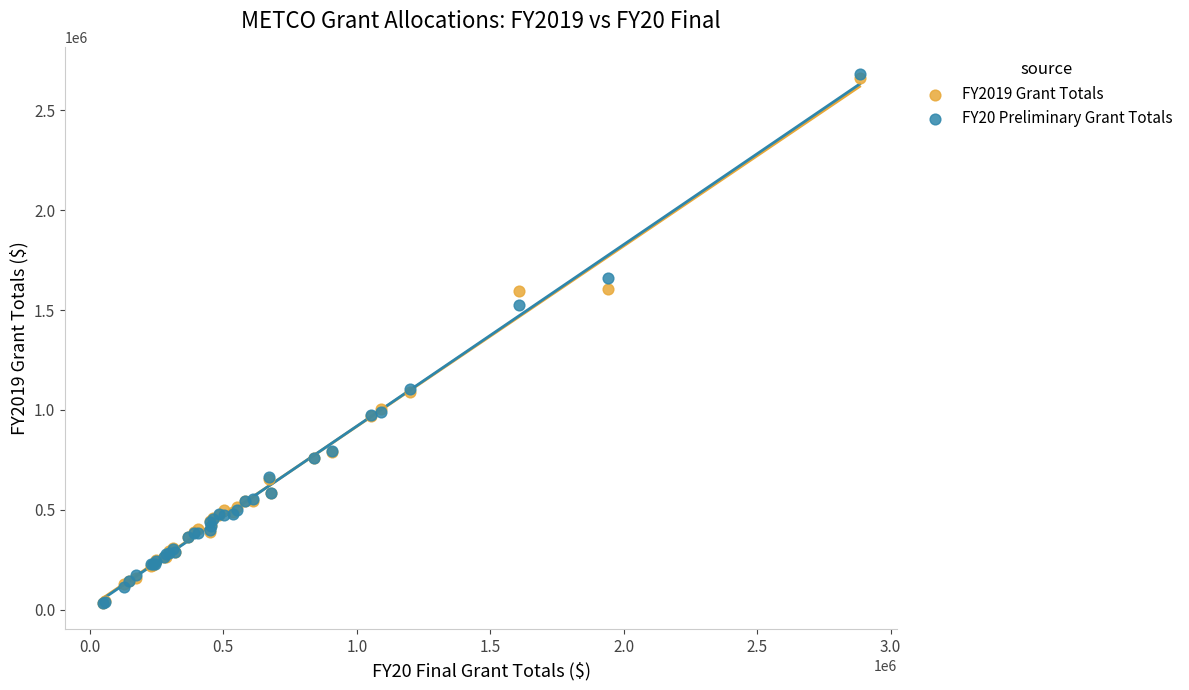

Which series has the widest spread of Y values?

FY20 Preliminary Grant Totals